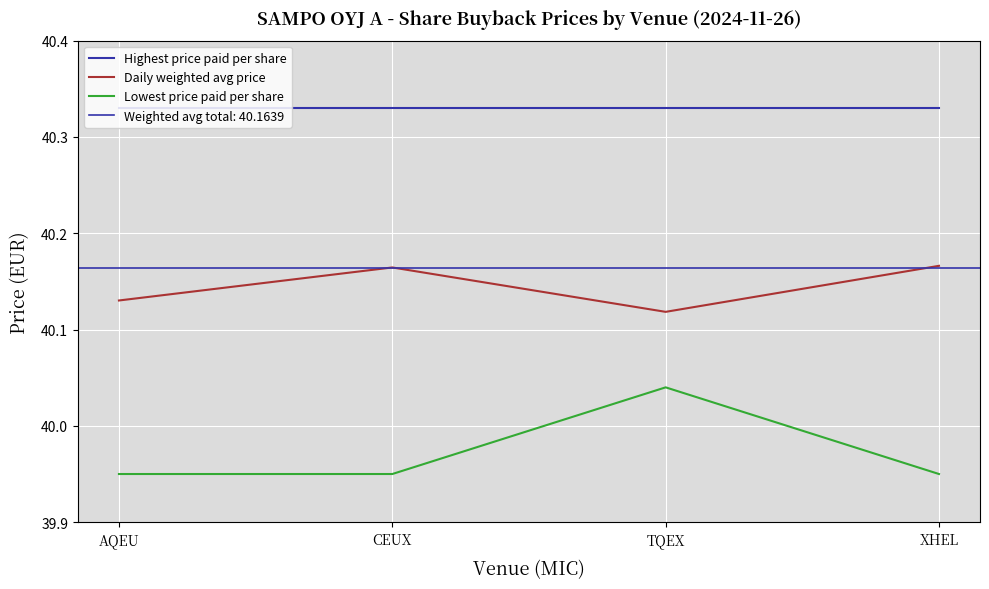

List the series in order of their peak value, lowest first.

Lowest price paid per share, Daily weighted avg price, Highest price paid per share